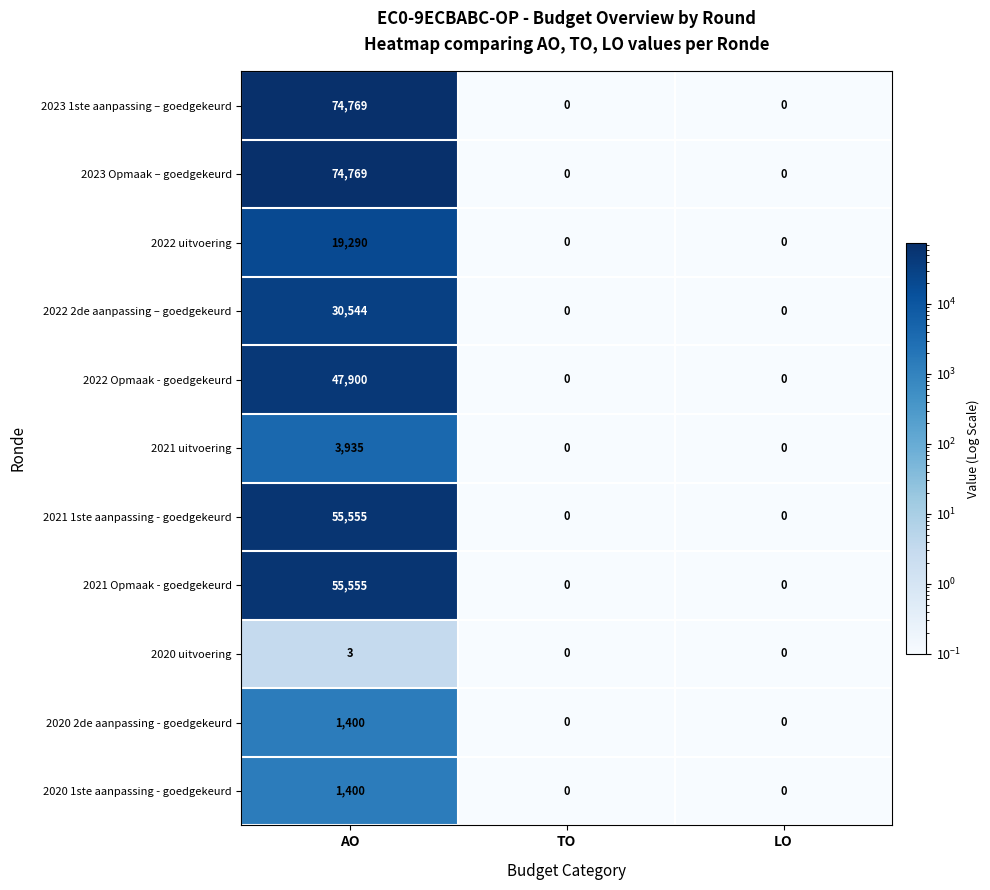

How many series are shown in this chart?

11